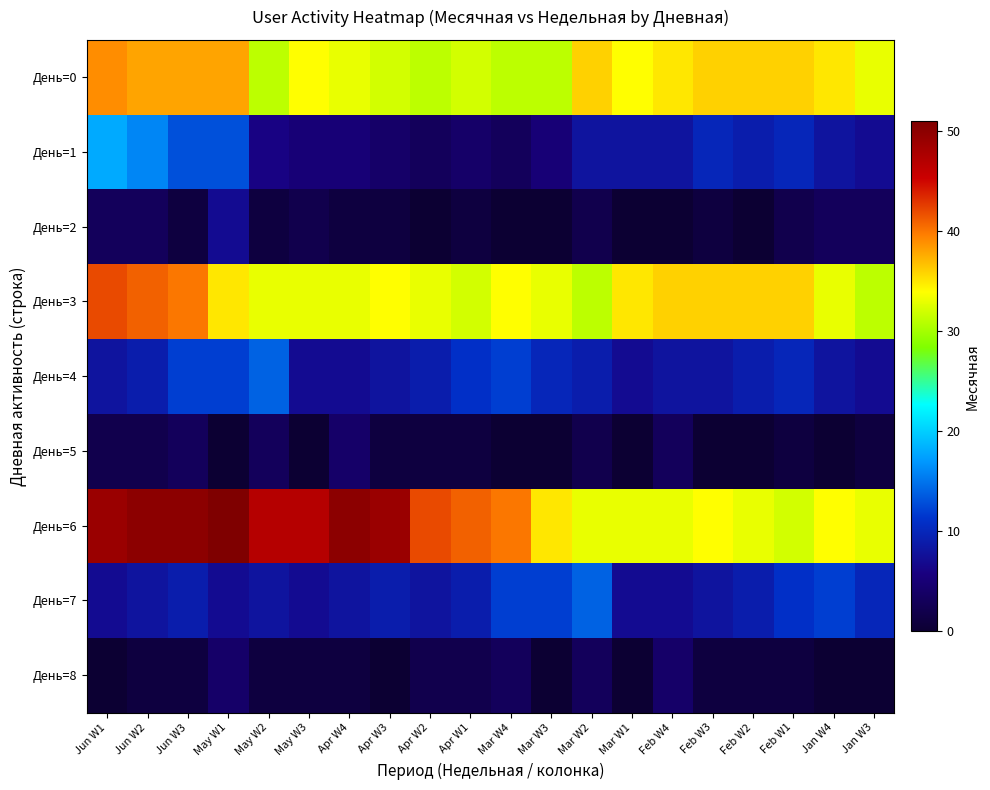

Reading left to right, what are all the values shown in this chart?

День=0: Jun W1=39	Jun W2=38	Jun W3=38	May W1=38	May W2=31	May W3=34	Apr W4=33	Apr W3=32	Apr W2=31	Apr W1=32	Mar W4=31	Mar W3=31	Mar W2=36	Mar W1=34	Feb W4=35	Feb W3=36	Feb W2=36	Feb W1=36	Jan W4=35	Jan W3=33
День=1: Jun W1=18	Jun W2=16	Jun W3=13	May W1=13	May W2=6	May W3=5	Apr W4=5	Apr W3=4	Apr W2=3	Apr W1=4	Mar W4=3	Mar W3=5	Mar W2=8	Mar W1=8	Feb W4=8	Feb W3=10	Feb W2=9	Feb W1=10	Jan W4=8	Jan W3=7
День=2: Jun W1=3	Jun W2=3	Jun W3=1	May W1=7	May W2=1	May W3=2	Apr W4=1	Apr W3=1	Apr W2=0	Apr W1=1	Mar W4=0	Mar W3=0	Mar W2=2	Mar W1=0	Feb W4=0	Feb W3=1	Feb W2=0	Feb W1=2	Jan W4=3	Jan W3=3
День=3: Jun W1=42	Jun W2=41	Jun W3=40	May W1=35	May W2=33	May W3=33	Apr W4=33	Apr W3=34	Apr W2=33	Apr W1=32	Mar W4=34	Mar W3=33	Mar W2=31	Mar W1=35	Feb W4=36	Feb W3=36	Feb W2=36	Feb W1=36	Jan W4=33	Jan W3=31
День=4: Jun W1=8	Jun W2=9	Jun W3=12	May W1=12	May W2=14	May W3=7	Apr W4=7	Apr W3=8	Apr W2=9	Apr W1=11	Mar W4=12	Mar W3=10	Mar W2=9	Mar W1=7	Feb W4=8	Feb W3=8	Feb W2=9	Feb W1=10	Jan W4=8	Jan W3=7
День=5: Jun W1=2	Jun W2=2	Jun W3=3	May W1=0	May W2=3	May W3=0	Apr W4=4	Apr W3=1	Apr W2=1	Apr W1=1	Mar W4=0	Mar W3=0	Mar W2=2	Mar W1=0	Feb W4=3	Feb W3=0	Feb W2=0	Feb W1=1	Jan W4=0	Jan W3=1
День=6: Jun W1=49	Jun W2=50	Jun W3=50	May W1=51	May W2=47	May W3=47	Apr W4=50	Apr W3=49	Apr W2=42	Apr W1=41	Mar W4=40	Mar W3=35	Mar W2=33	Mar W1=33	Feb W4=33	Feb W3=34	Feb W2=33	Feb W1=32	Jan W4=34	Jan W3=33
День=7: Jun W1=7	Jun W2=8	Jun W3=9	May W1=7	May W2=8	May W3=7	Apr W4=8	Apr W3=9	Apr W2=8	Apr W1=9	Mar W4=12	Mar W3=12	Mar W2=14	Mar W1=7	Feb W4=7	Feb W3=8	Feb W2=9	Feb W1=11	Jan W4=12	Jan W3=10
День=8: Jun W1=0	Jun W2=1	Jun W3=1	May W1=4	May W2=1	May W3=1	Apr W4=1	Apr W3=0	Apr W2=2	Apr W1=2	Mar W4=3	Mar W3=0	Mar W2=3	Mar W1=0	Feb W4=4	Feb W3=1	Feb W2=1	Feb W1=1	Jan W4=0	Jan W3=0